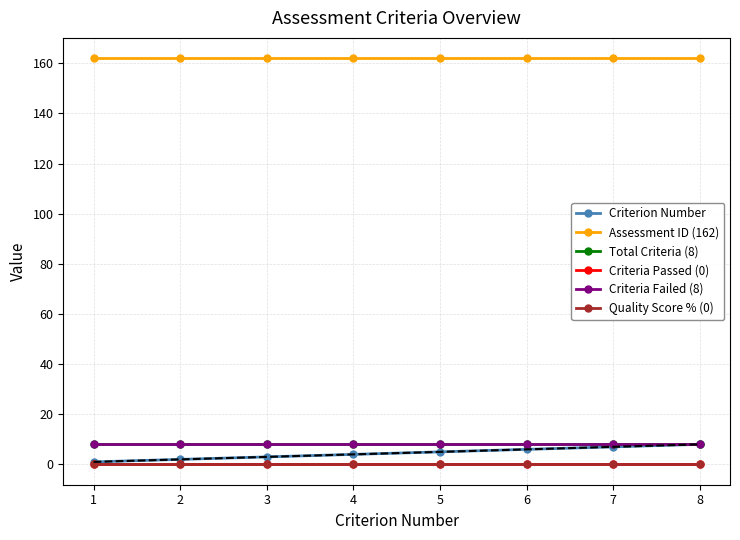

At which category is the sum across all series the highest?

8